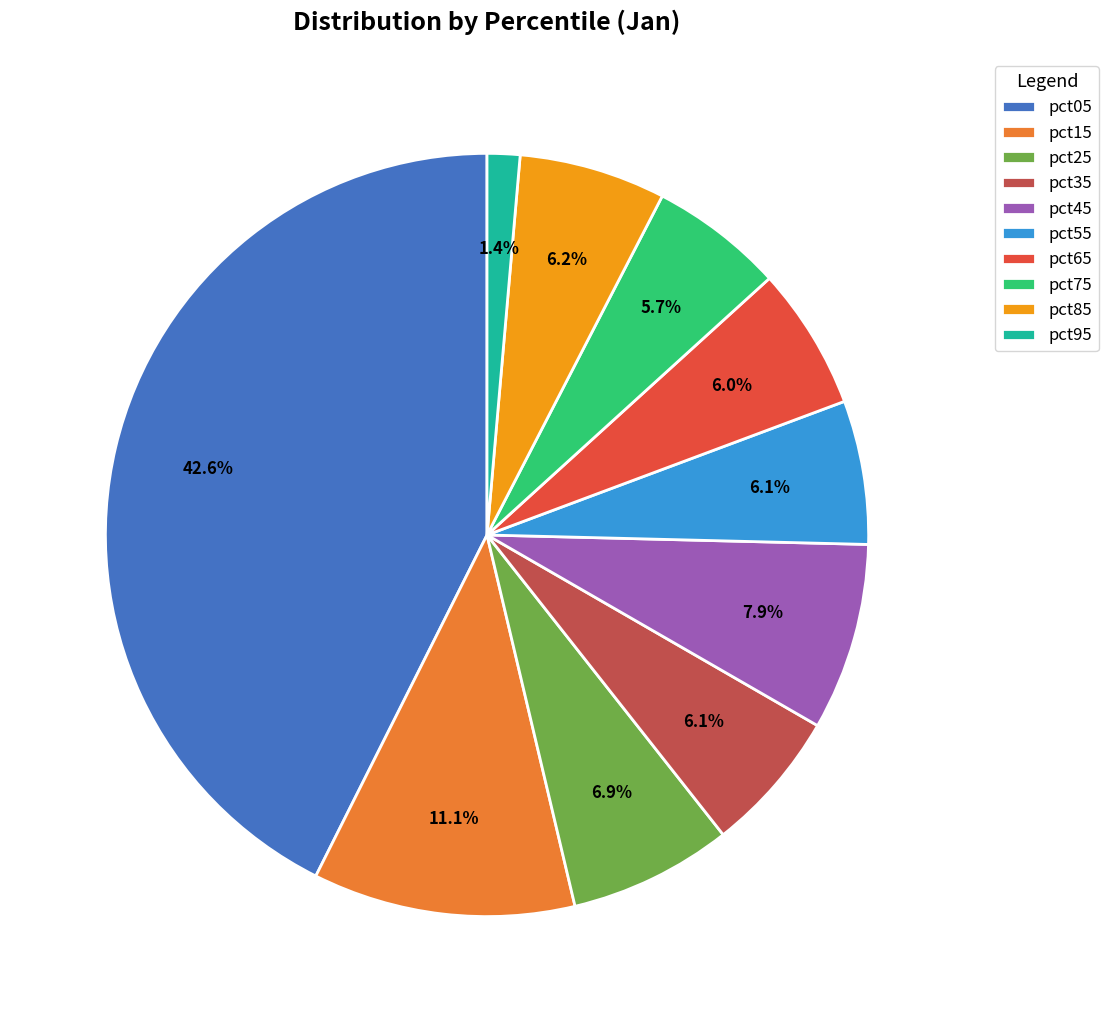

Is pct45 the majority of the pie?

No